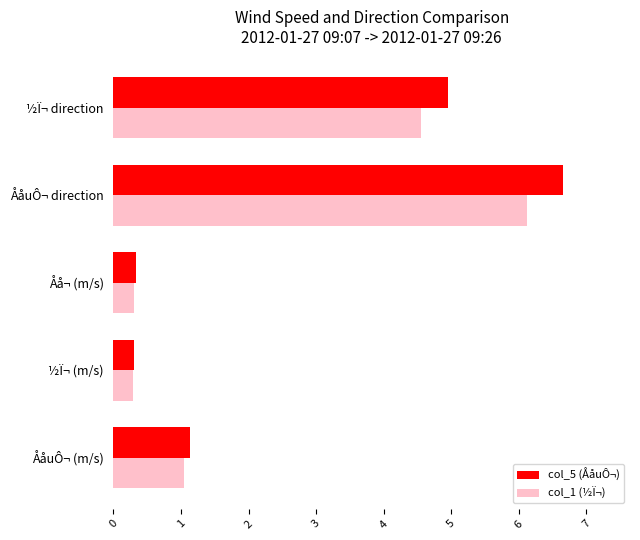

List the series in order of their overall mean, lowest first.

col_1 (½Ï¬), col_5 (ÅåuÔ¬)